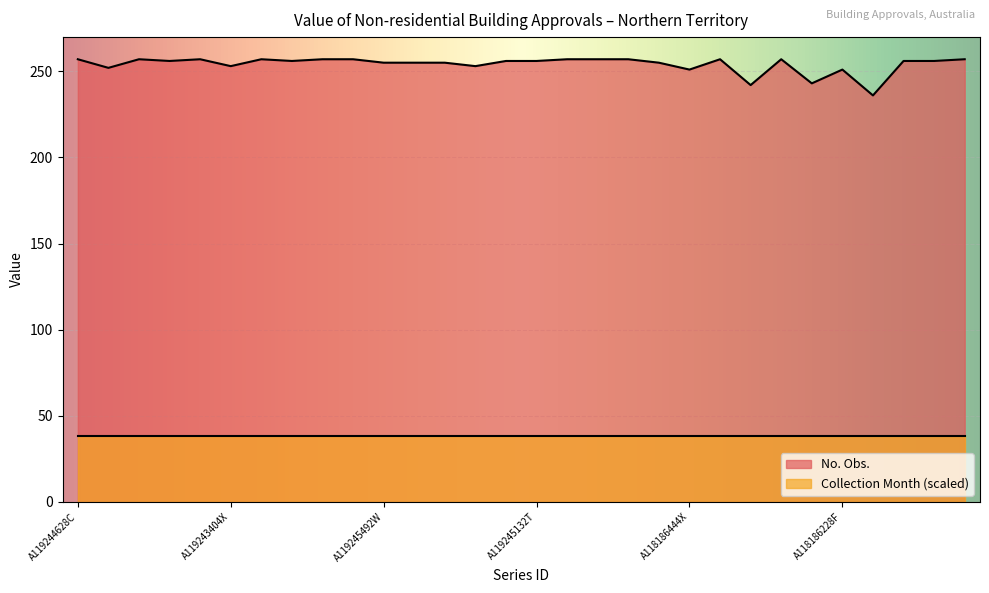

True or false: there are more than 1 points higher than both neighbors.

True